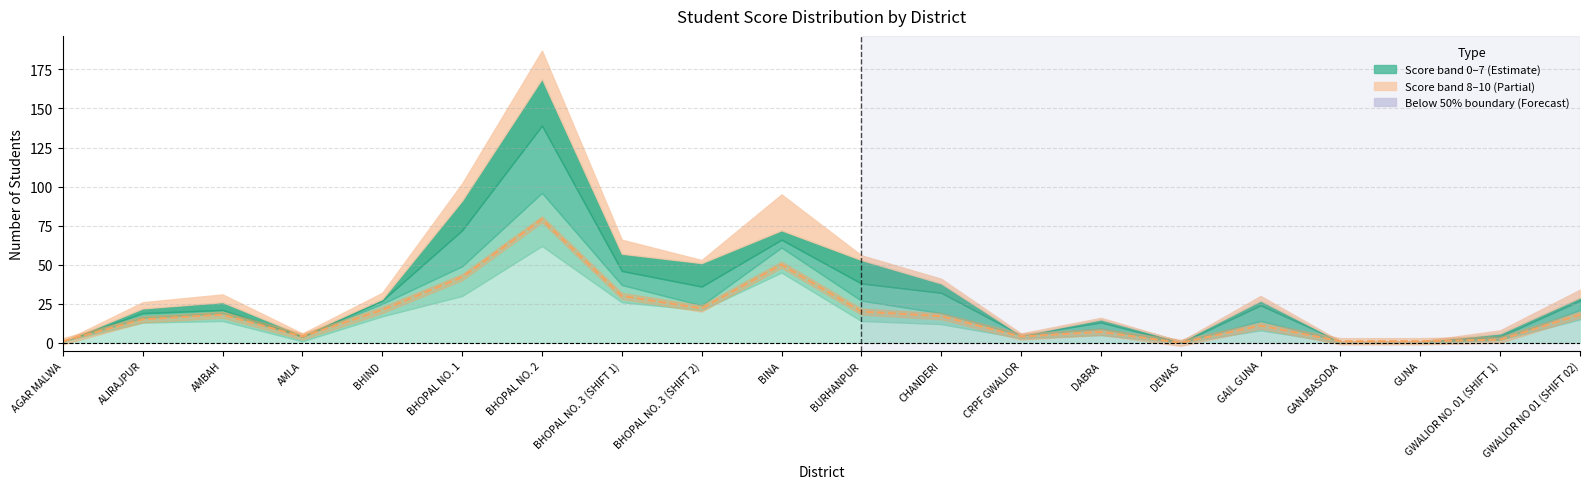

True or false: 4-5 has a value of 50 at BHOPAL NO. 2.

False